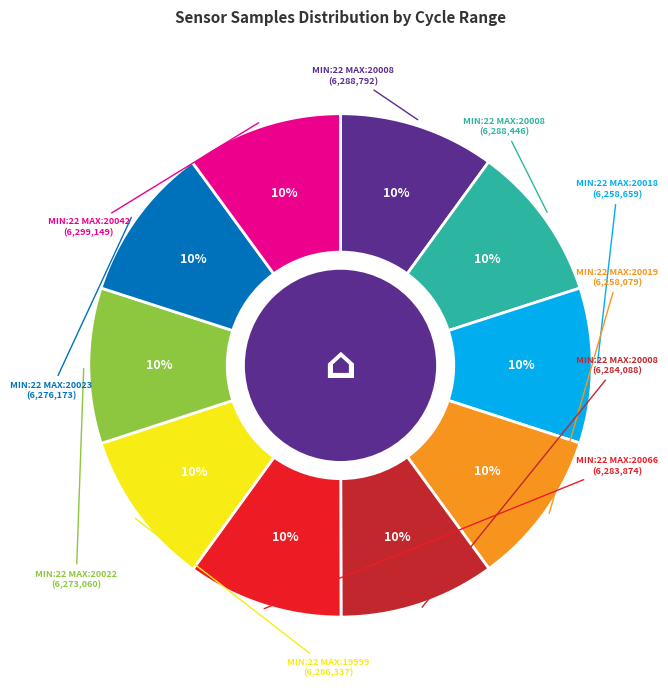

Is there a majority slice in this chart?

No